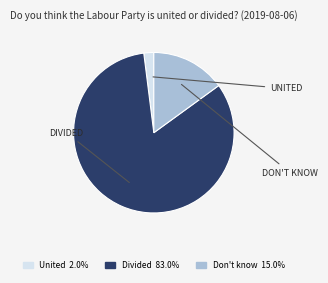

How many segments does this pie chart have?

3